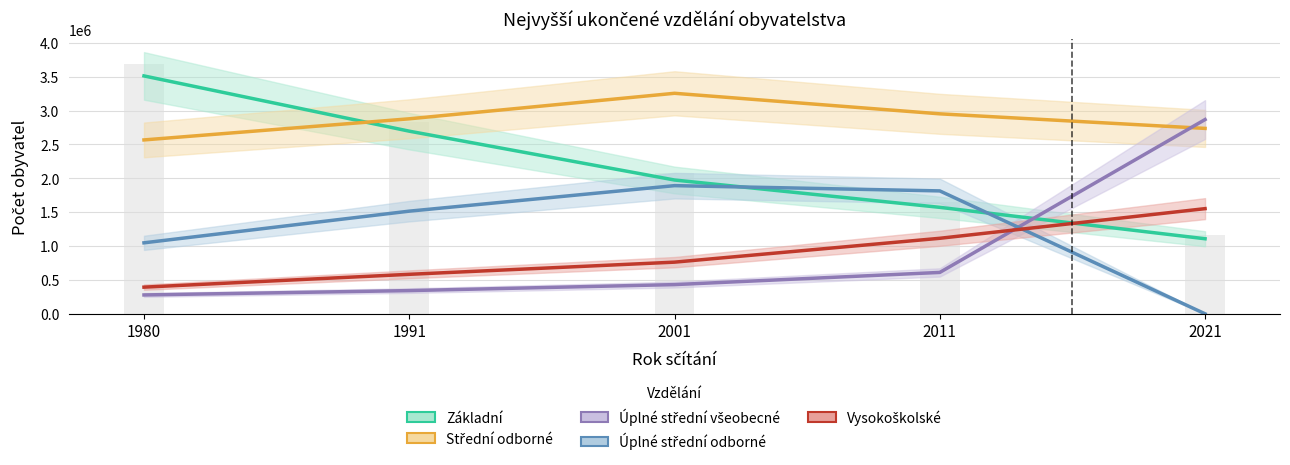

How many values in the Úplné střední odborné series are below 1515339?

2